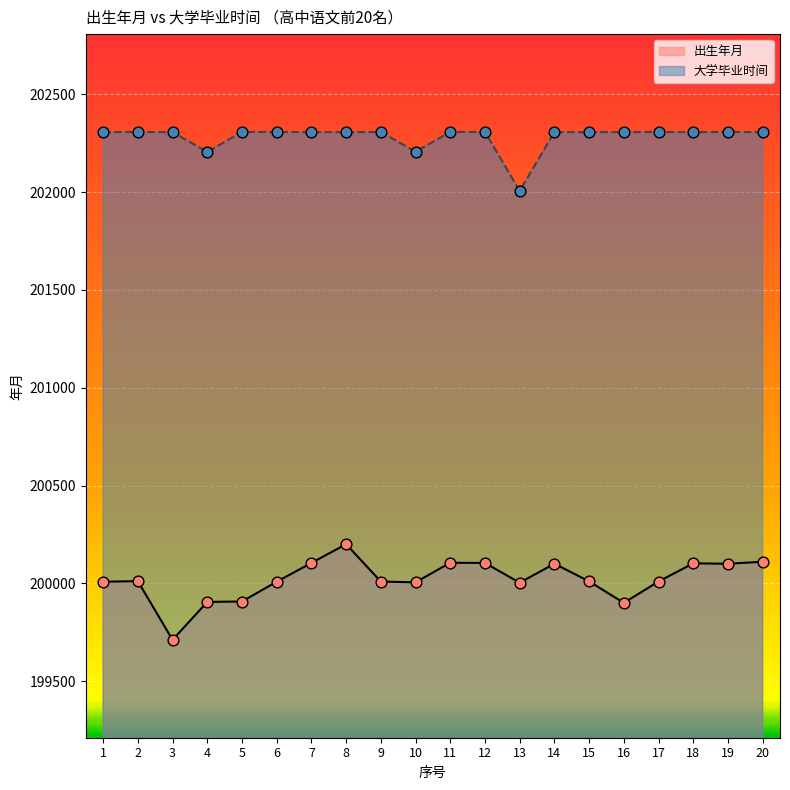

Which series has the largest total across all categories?

大学毕业时间